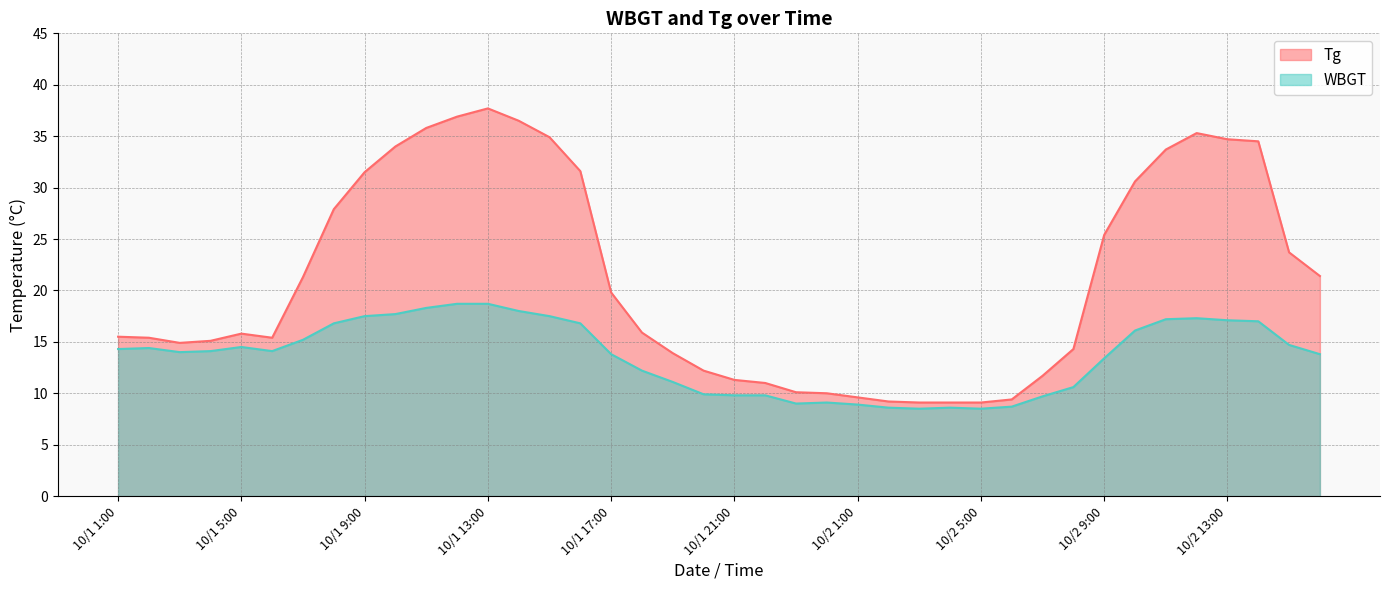

How many interior local valleys does the Tg series have?

2